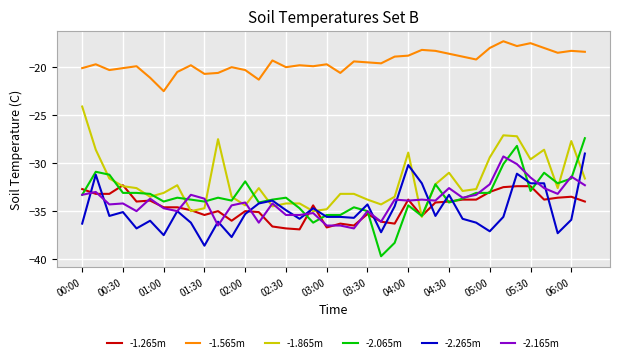

What is the minimum value shown in the chart?

-39.7